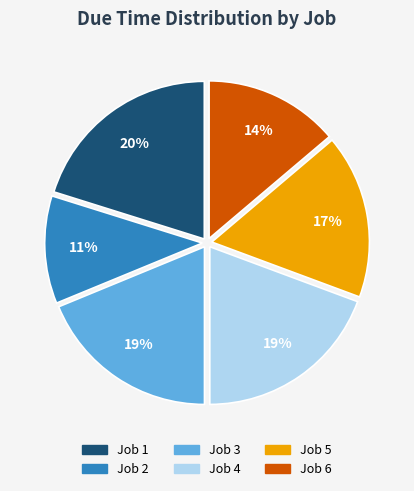

Which has a higher value, Job 1 or Job 4?

Job 1